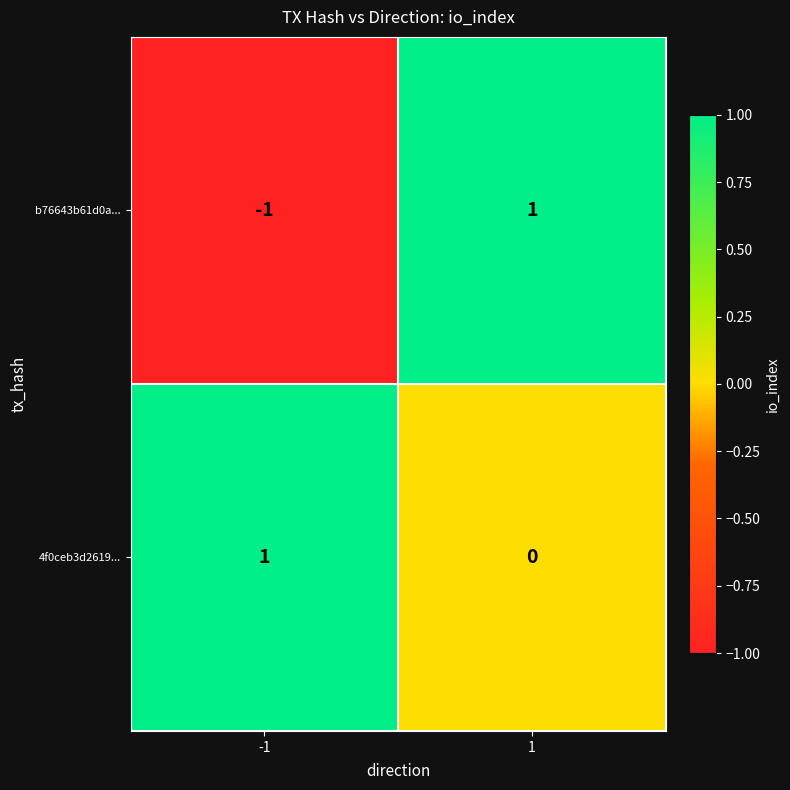

What is the smallest value displayed?

-1